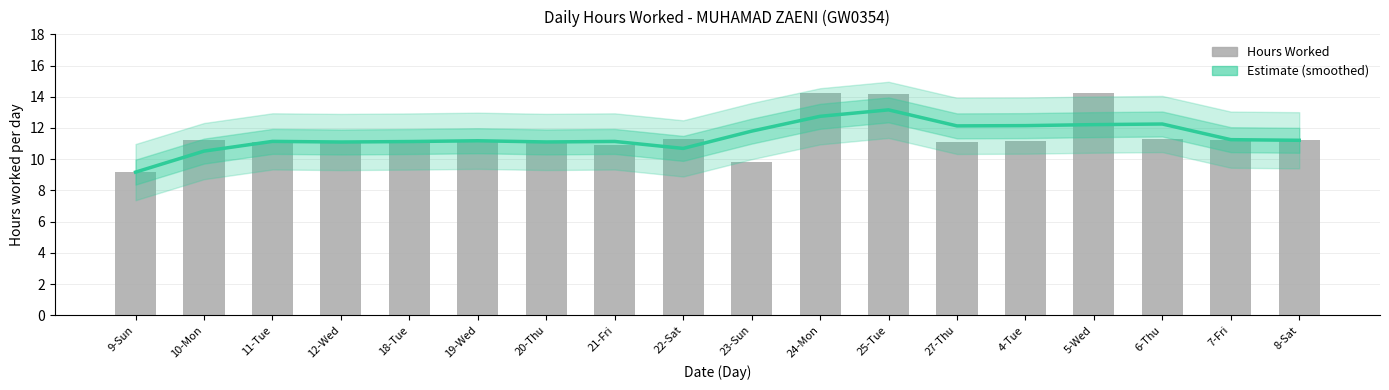

Where does the Estimate (smoothed) series first go above 11?

11-Tue